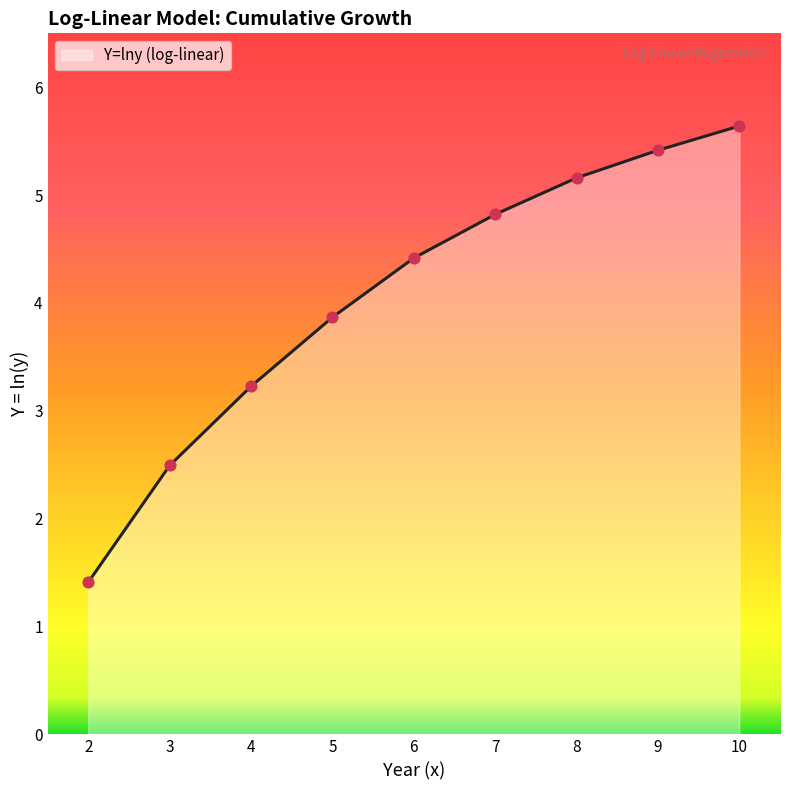

What is the ratio of the value at 4 to the value at 5?

0.8